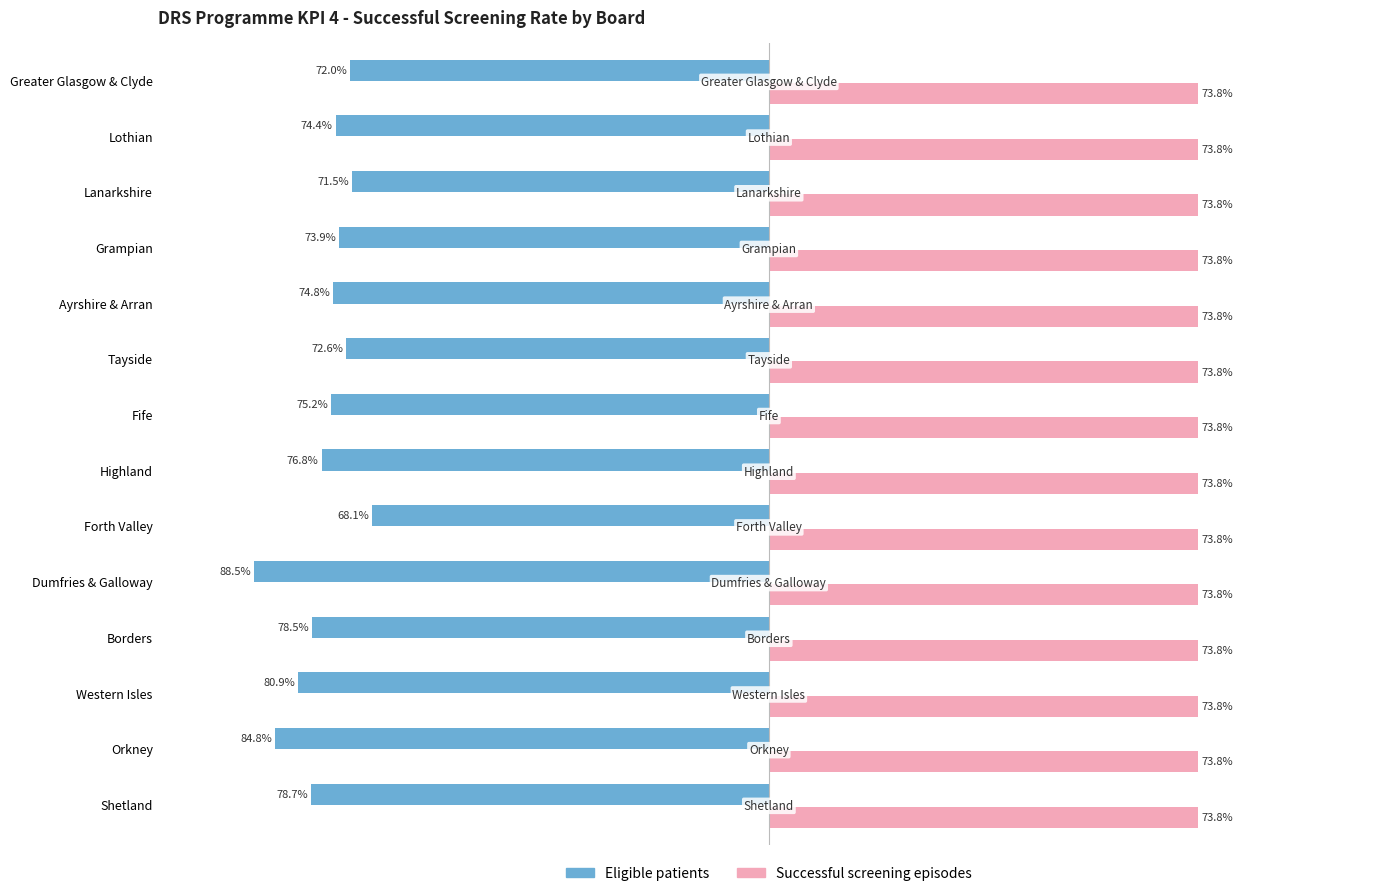

What are all the series names shown in the legend?

Eligible patients, Successful screening episodes